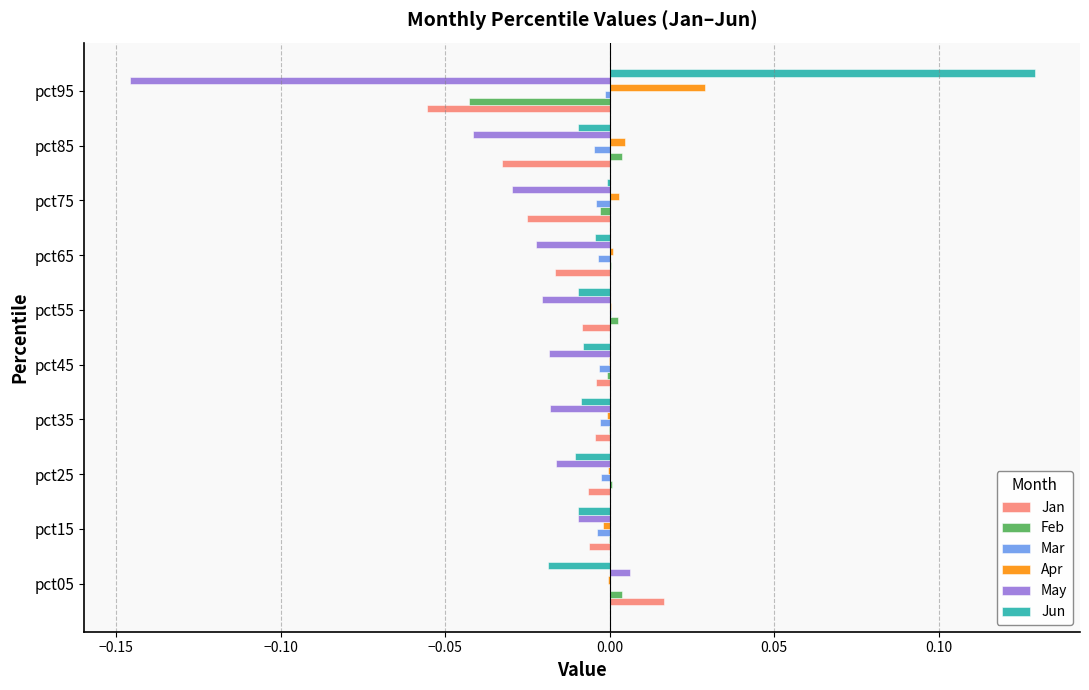

True or false: Mar has a value of -0.0 at pct45.

True